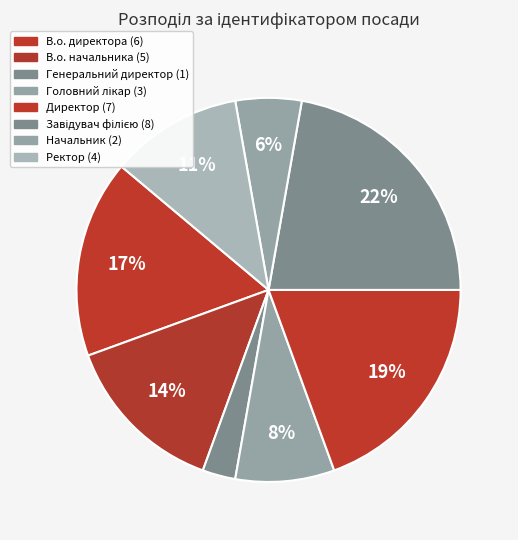

Is it true that В.о. директора is 10% of the pie?

False